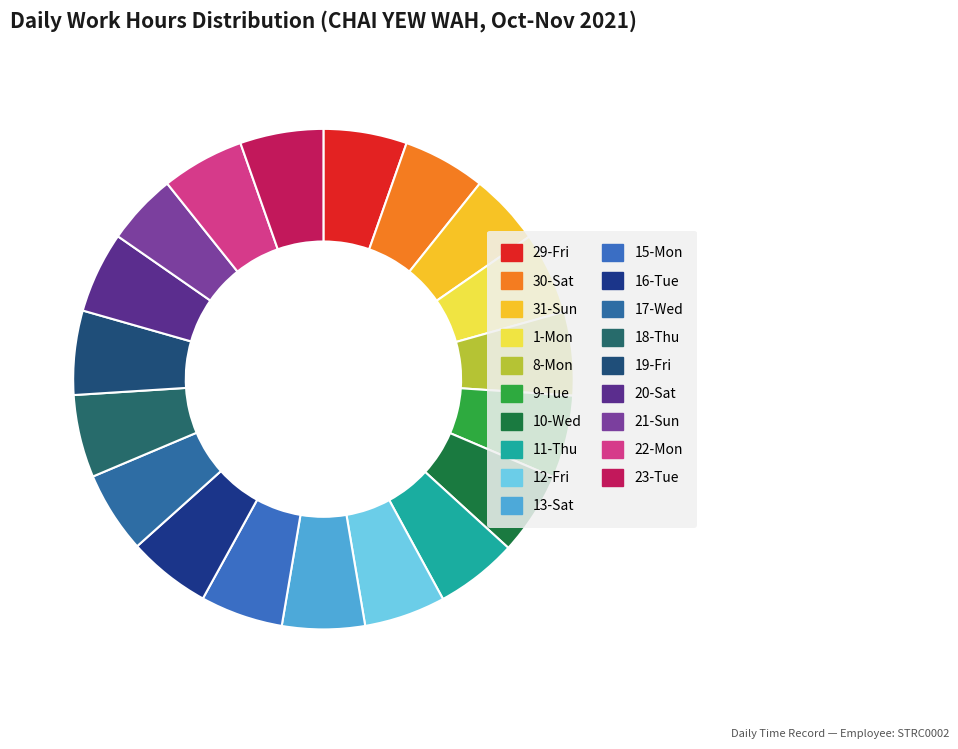

Which has a higher value, 29-Fri or 9-Tue?

29-Fri